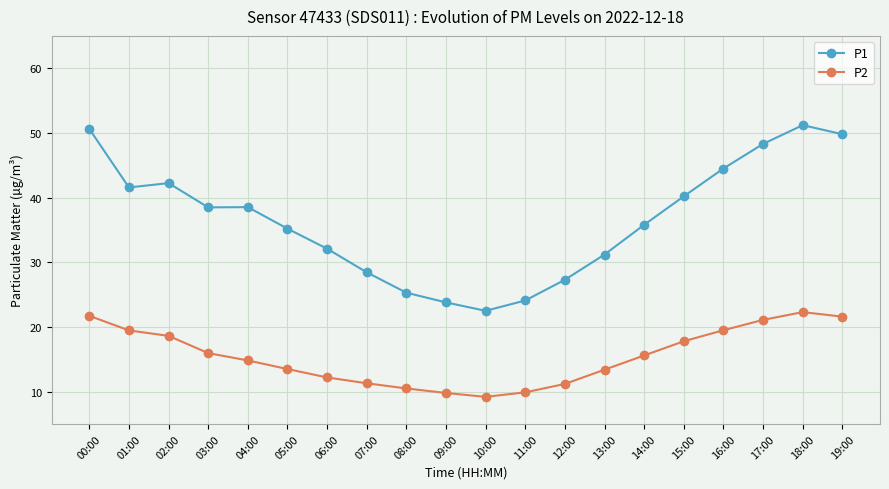

At which category is the sum across all series the highest?

18:00